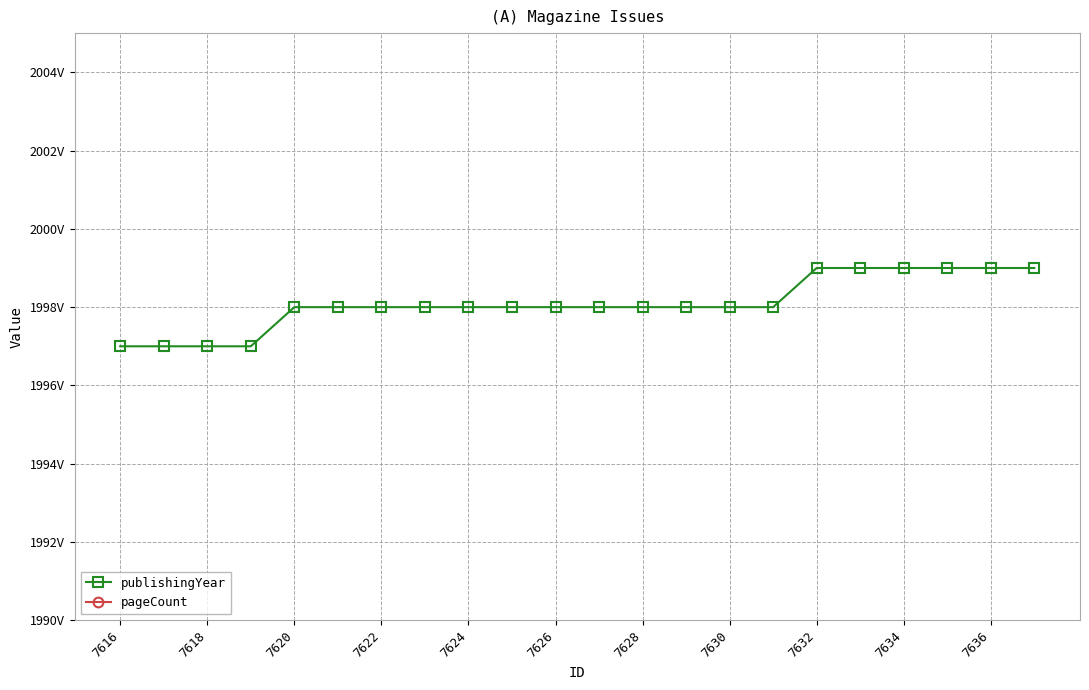

Is it true that publishingYear equals 1319 at 7632?

False